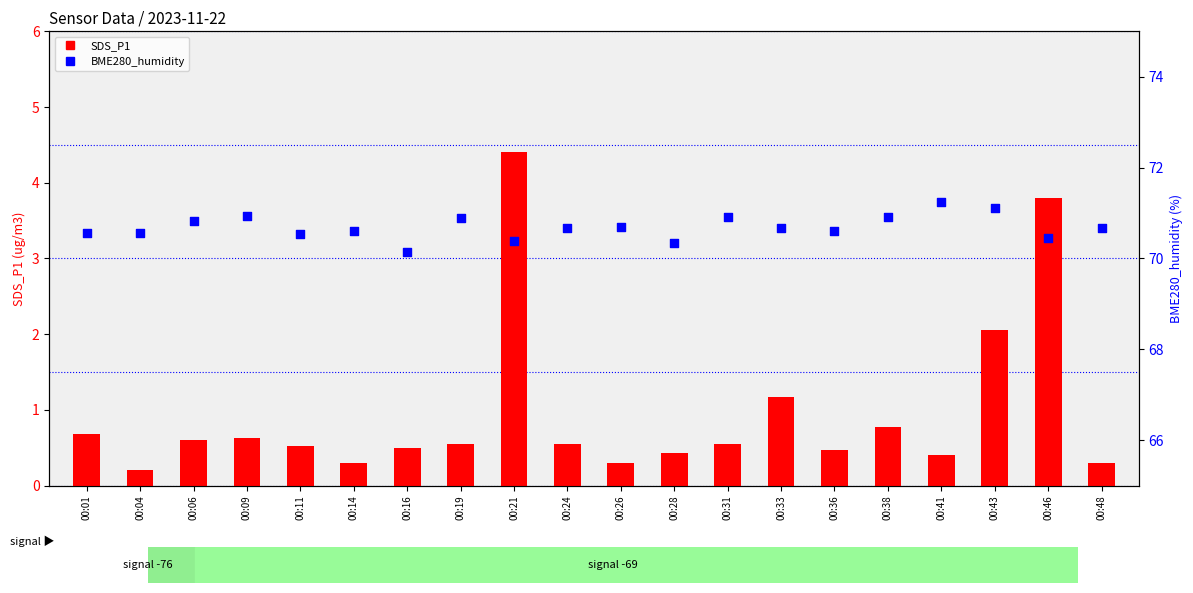

Which series has the largest total across all categories?

BME280_humidity